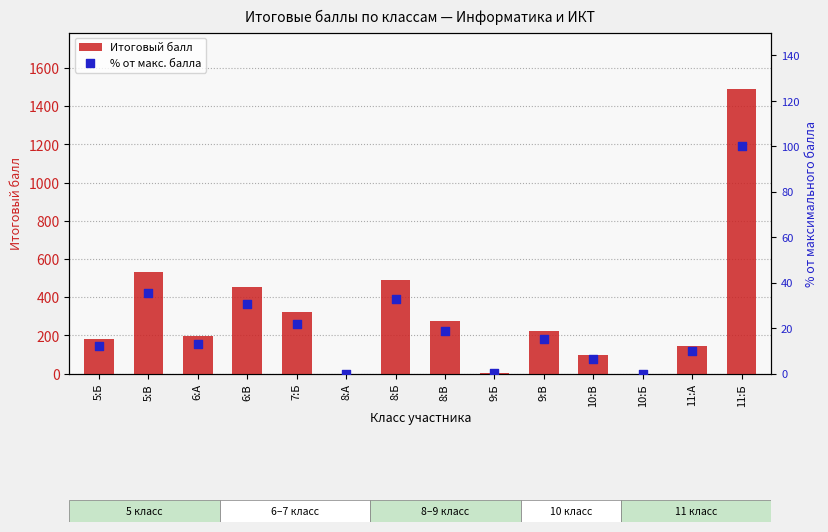

Which series reaches the minimum Y coordinate?

Итоговый балл